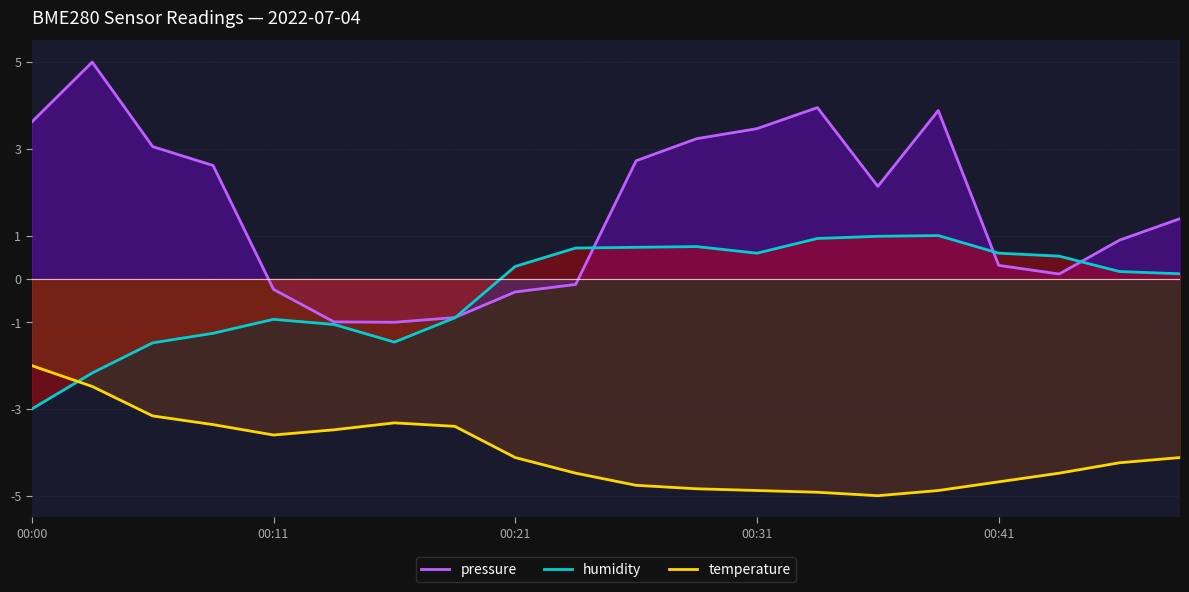

Reading left to right, what are all the values shown in this chart?

pressure: 00:00=3.6	00:03=5.0	00:05=3.1	00:08=2.6	00:11=-0.2	00:13=-1.0	00:16=-1.0	00:18=-0.9	00:21=-0.3	00:23=-0.1	00:26=2.7	00:28=3.2	00:31=3.5	00:33=4.0	00:36=2.1	00:38=3.9	00:41=0.3	00:44=0.1	00:46=0.9	00:49=1.4
humidity: 00:00=-3.0	00:03=-2.2	00:05=-1.5	00:08=-1.3	00:11=-0.9	00:13=-1.1	00:16=-1.5	00:18=-0.9	00:21=0.3	00:23=0.7	00:26=0.7	00:28=0.7	00:31=0.6	00:33=0.9	00:36=1.0	00:38=1.0	00:41=0.6	00:44=0.5	00:46=0.2	00:49=0.1
temperature: 00:00=-2.0	00:03=-2.5	00:05=-3.2	00:08=-3.4	00:11=-3.6	00:13=-3.5	00:16=-3.3	00:18=-3.4	00:21=-4.1	00:23=-4.5	00:26=-4.8	00:28=-4.8	00:31=-4.9	00:33=-4.9	00:36=-5.0	00:38=-4.9	00:41=-4.7	00:44=-4.5	00:46=-4.2	00:49=-4.1